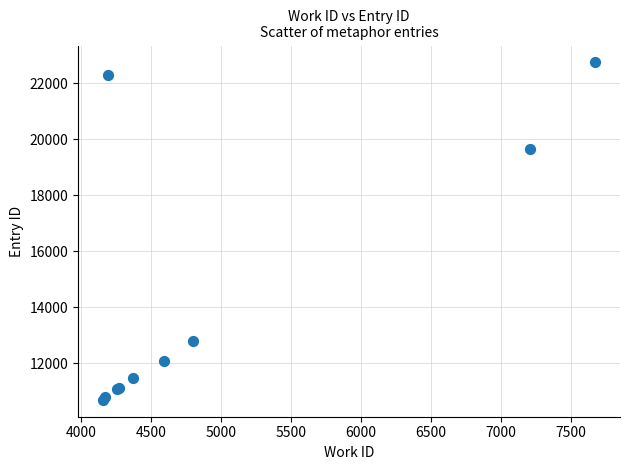

What Y value in the scatter plot is closest to 16725?

19669